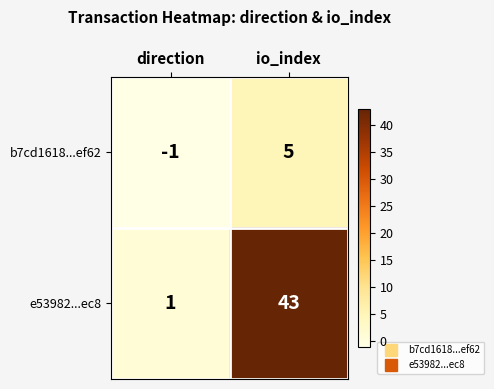

What is the difference between the maximum and minimum values in the b7cd1618...ef62 series?

6